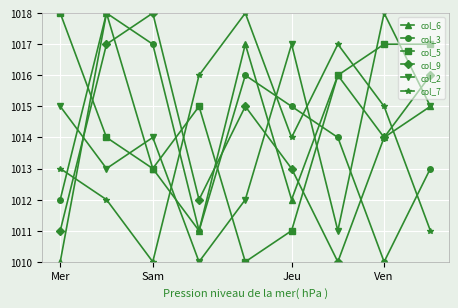

In col_2, how many points are lower than both neighbors (excluding endpoints)?

3